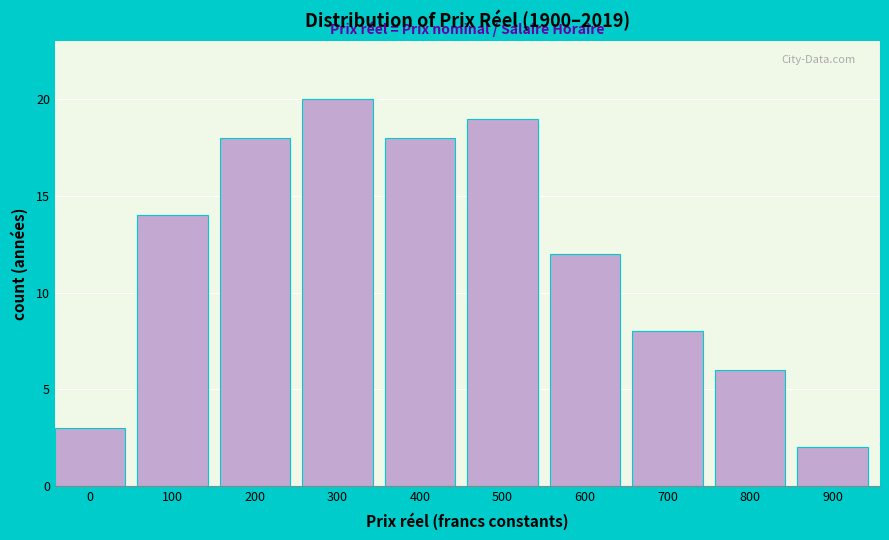

Reading right to left, what are all the values shown in this chart?

2	6	8	12	19	18	20	18	14	3